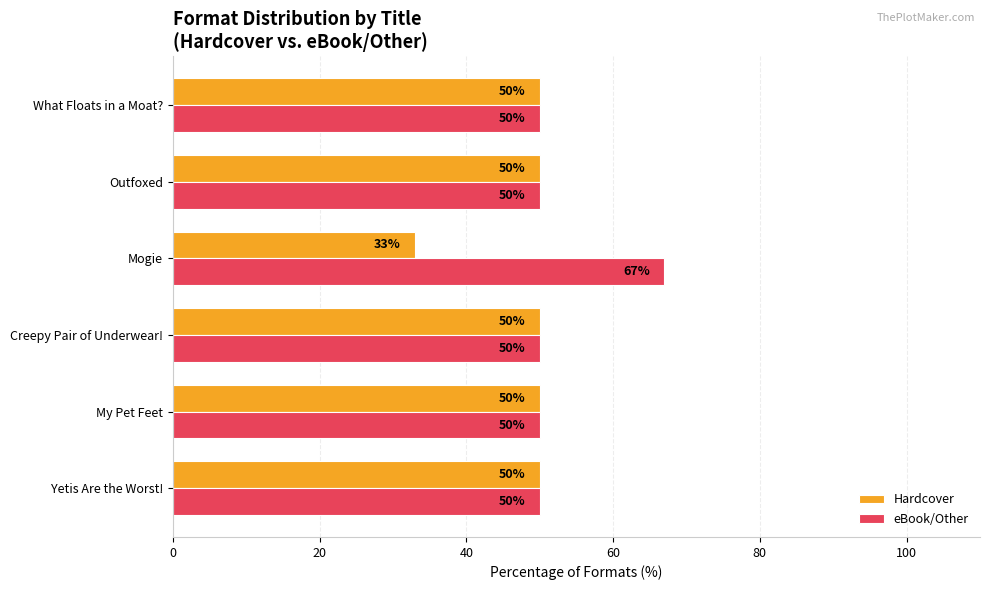

What is the spread (max minus min) of values at Mogie?

34